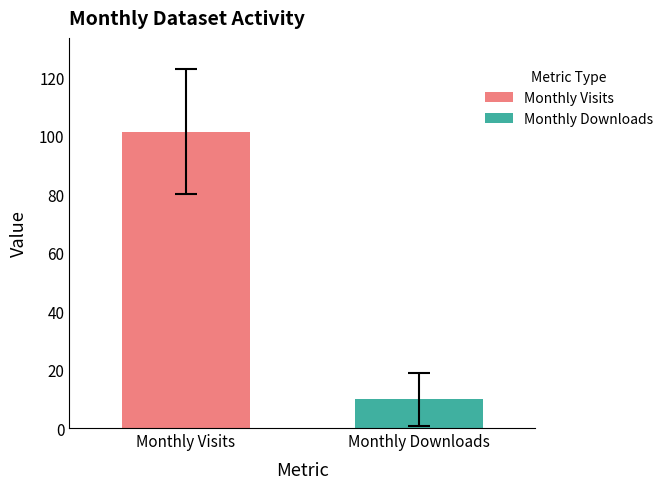

Which series has the largest range (max minus min)?

Monthly Visits